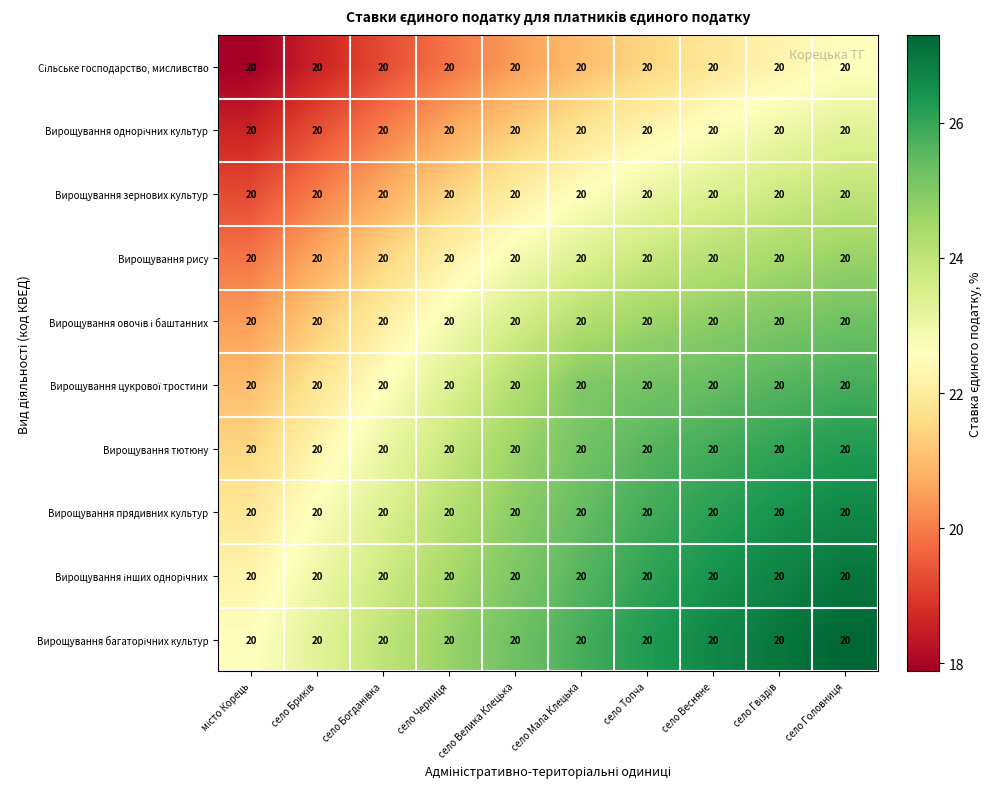

Rank the series by their maximum value, from lowest to highest.

Сільське господарство, мисливство, Вирощування однорічних культур, Вирощування зернових культур, Вирощування рису, Вирощування овочів і баштанних, Вирощування цукрової тростини, Вирощування тютюну, Вирощування прядивних культур, Вирощування інших однорічних, Вирощування багаторічних культур